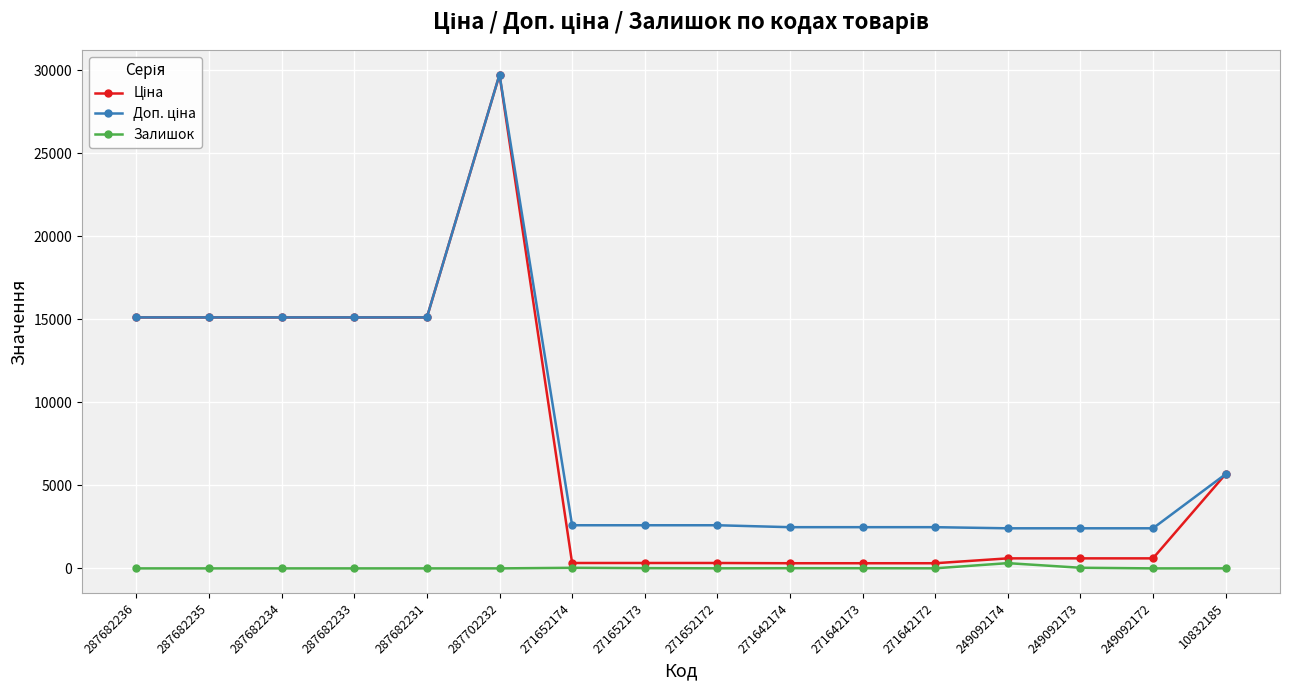

At how many categories does at least one series exceed 1408?

16